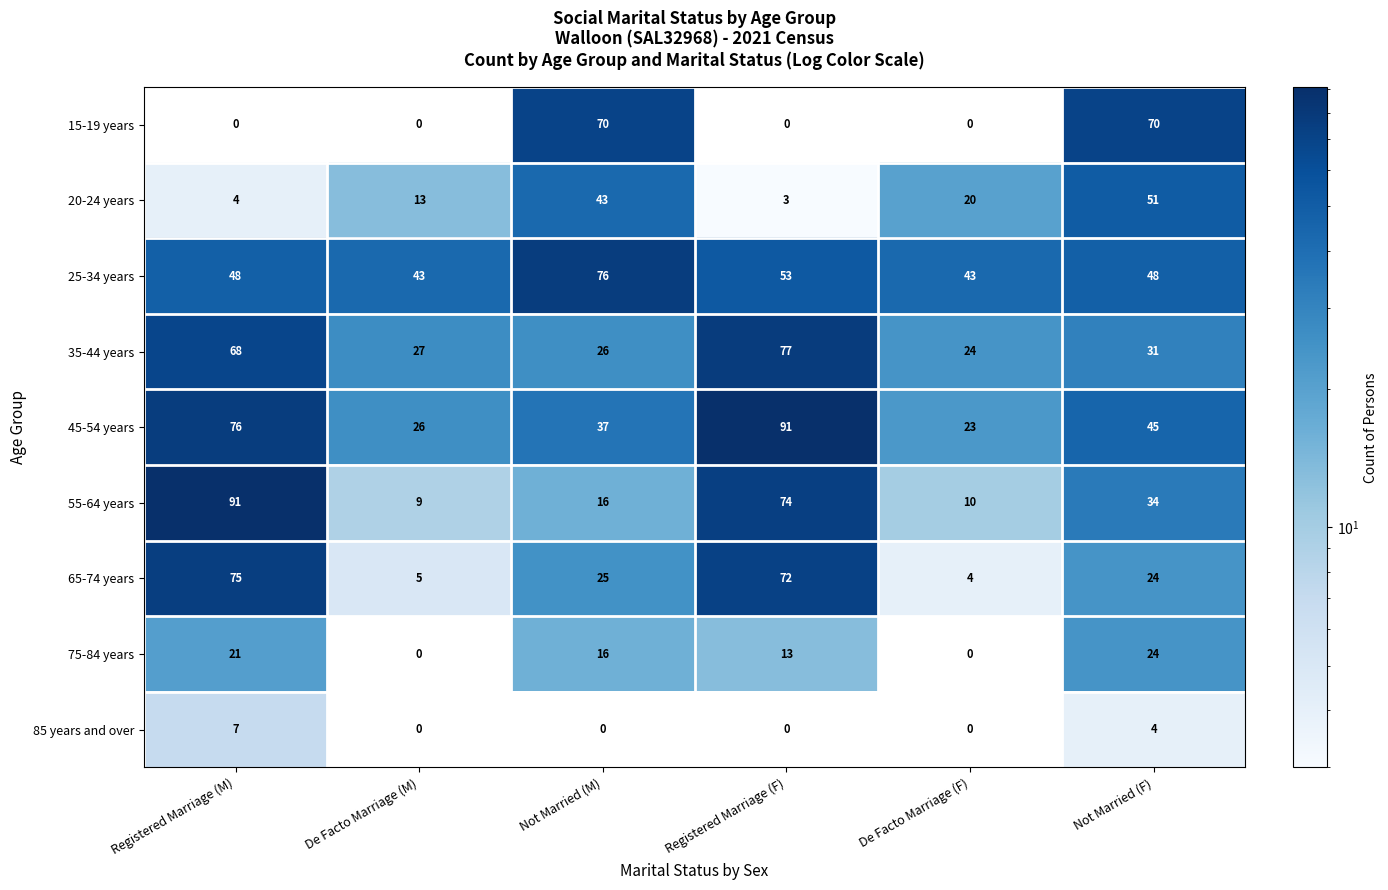

What is the approximate value of 35-44 years at Not Married (F)?

31